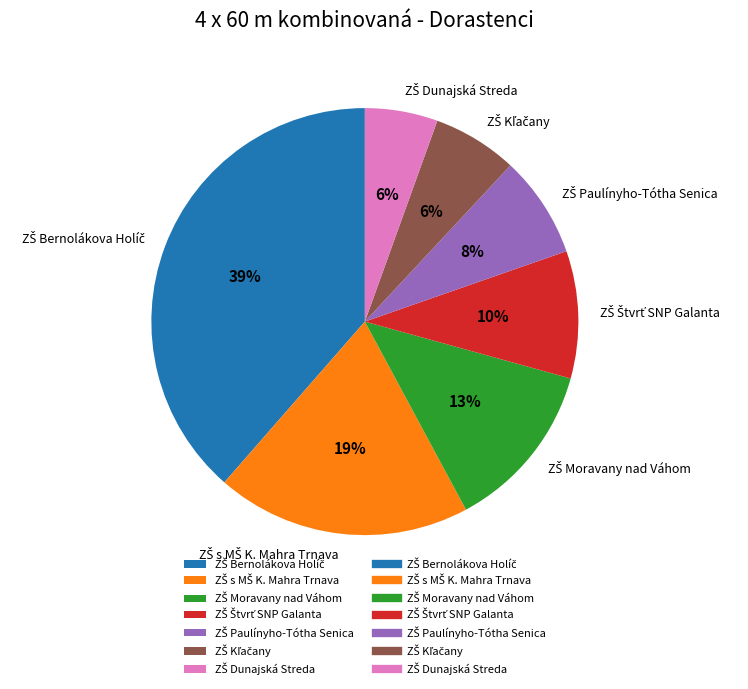

Is there any slice that represents more than half of the pie?

No